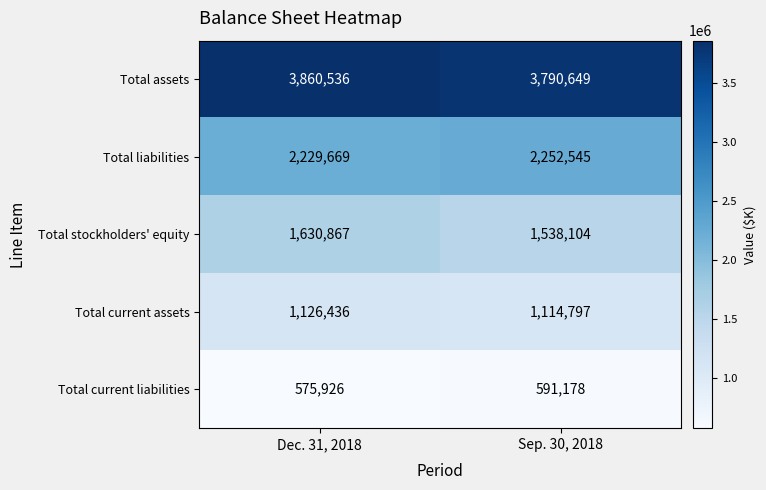

Reading right to left, list all the values displayed in this chart.

Total assets: Sep. 30, 2018=3790649	Dec. 31, 2018=3860536
Total liabilities: Sep. 30, 2018=2252545	Dec. 31, 2018=2229669
Total stockholders' equity: Sep. 30, 2018=1538104	Dec. 31, 2018=1630867
Total current assets: Sep. 30, 2018=1114797	Dec. 31, 2018=1126436
Total current liabilities: Sep. 30, 2018=591178	Dec. 31, 2018=575926